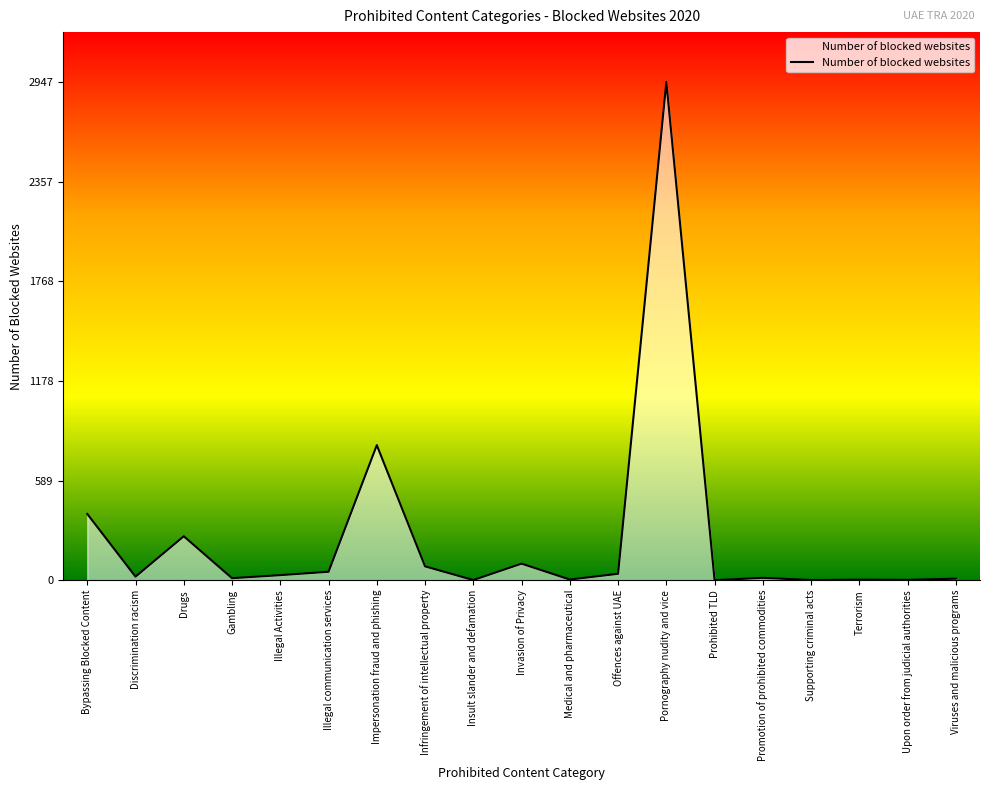

The chart shows a value of 299 at Impersonation fraud and phishing. True or false?

False